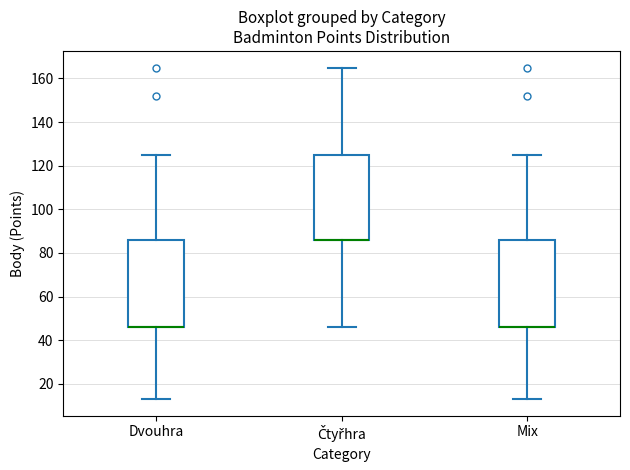

Reading left to right, transcribe this box plot: for each box, give where its median line is, the range the box spans, and where its two whiskers end, as read against the y-axis. The values are not printed on the chart, so give them approximately, as read against the axis.

Dvouhra: median 46 (drawn on the box's lower edge), box 46 to 86, whiskers 14 to 126
Čtyřhra: median 86 (drawn on the box's lower edge), box 86 to 126, whiskers 46 to 166
Mix: median 46 (drawn on the box's lower edge), box 46 to 86, whiskers 14 to 126